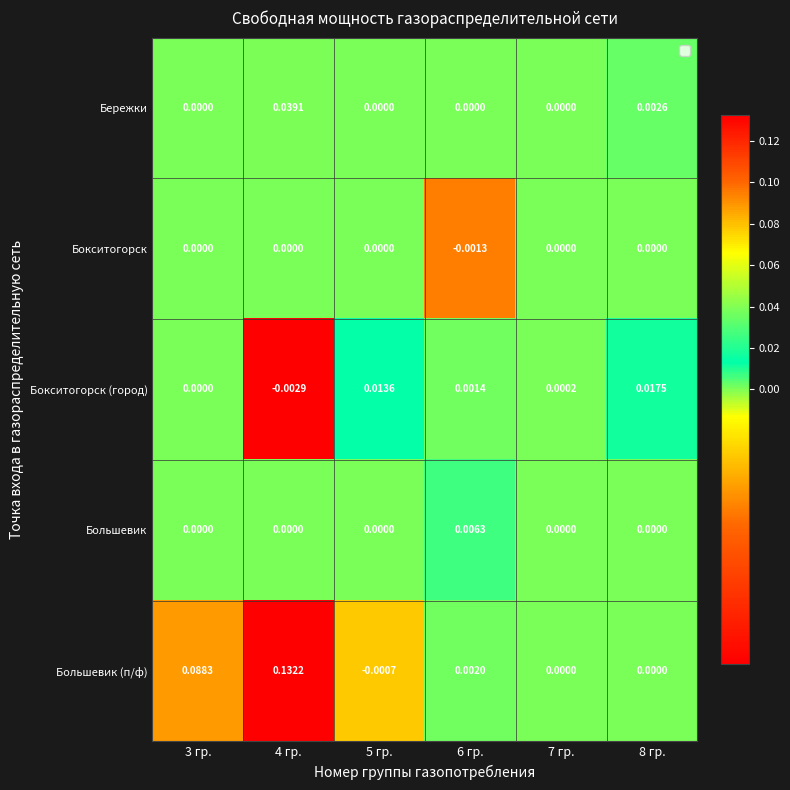

At which category is the sum across all series the highest?

4 гр.